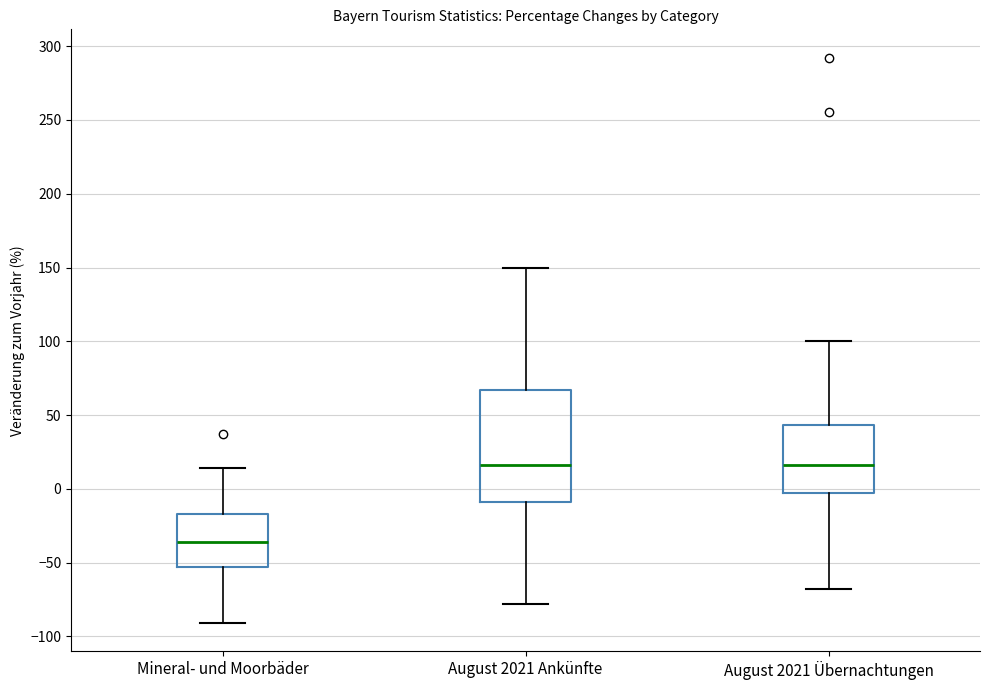

Reading left to right, read every box against the y-axis: the position of its median line, the range the box covers, and the ends of its whiskers. The values are not printed on the chart, so give them approximately, as read against the axis.

Mineral- und Moorbäder: median -35, box -55 to -15, whiskers -90 to 15
August 2021 Ankünfte: median 15, box -10 to 65, whiskers -80 to 150
August 2021 Übernachtungen: median 15, box -5 to 45, whiskers -70 to 100